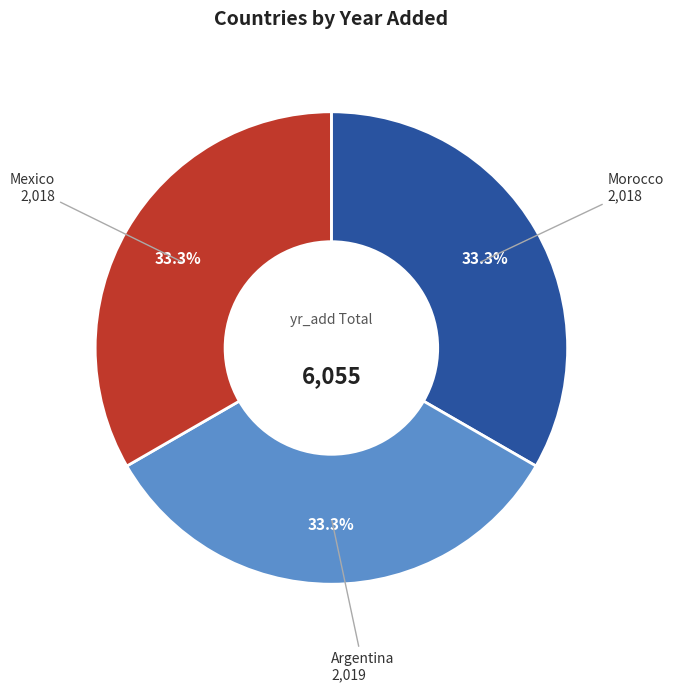

Combined, what portion of the pie is Mexico and Argentina?

66.7%